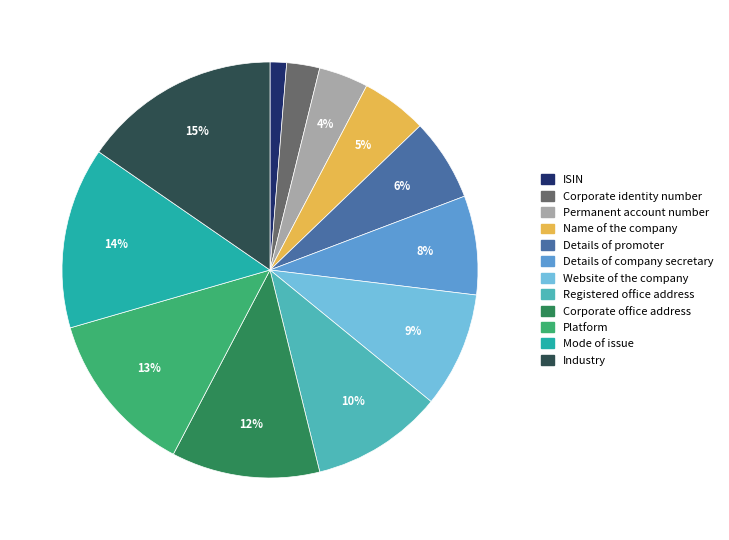

Which category has the smallest portion of the pie?

ISIN